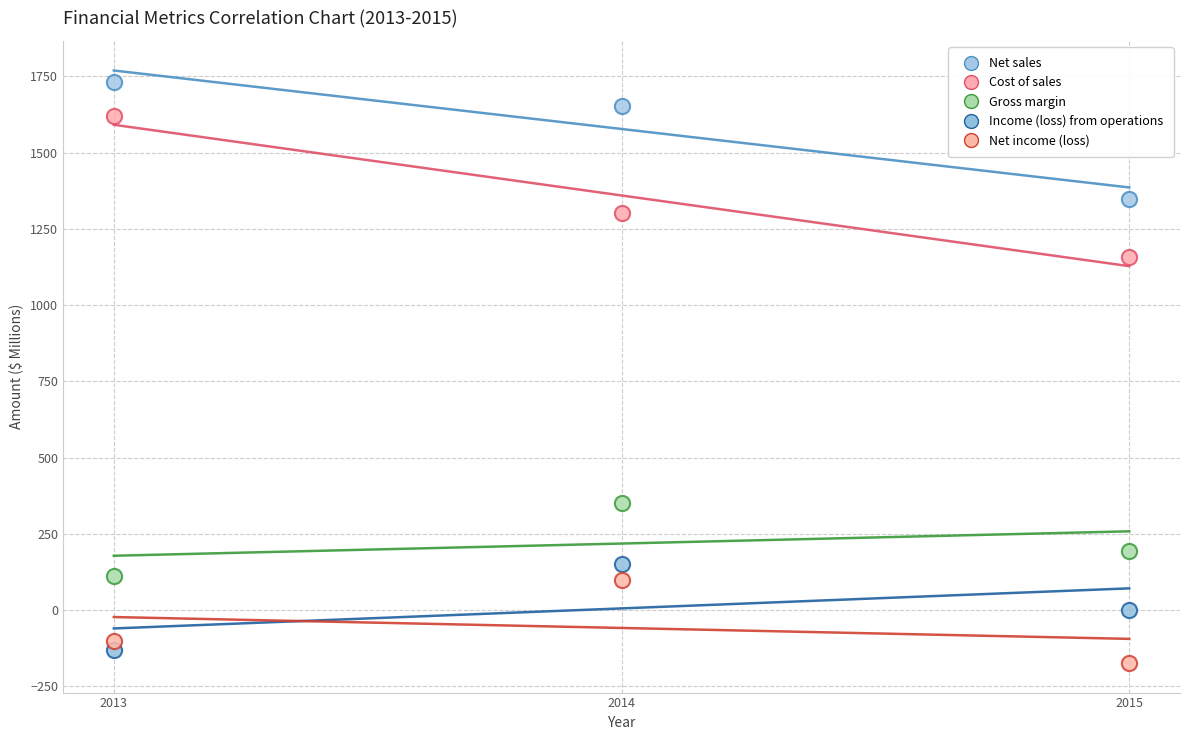

What is the X range (max minus min) for the scatter plot?

2.0